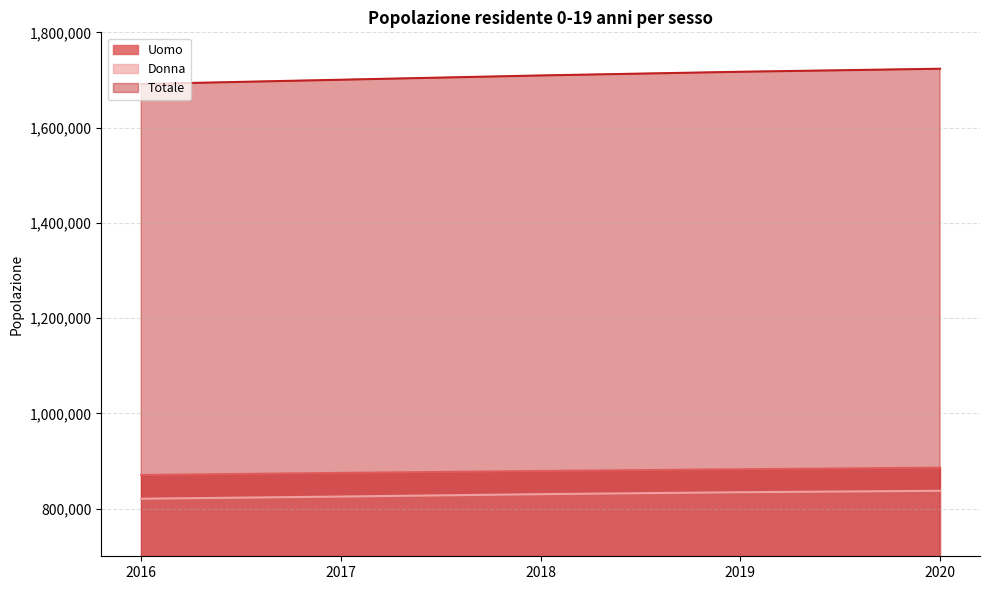

Which series changed the most between 2017 and 2019?

Totale